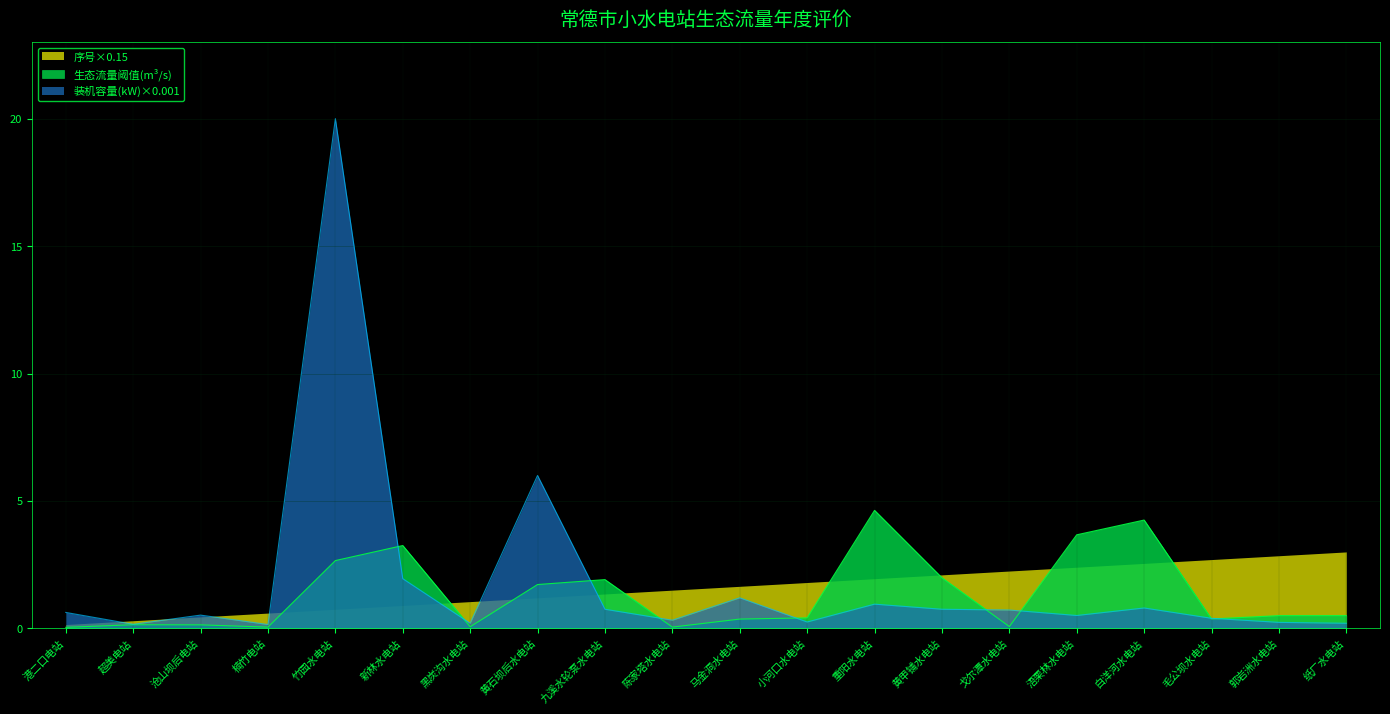

Which series changed the most between 陈家塔水电站 and 戈尔潭水电站?

序号×0.15